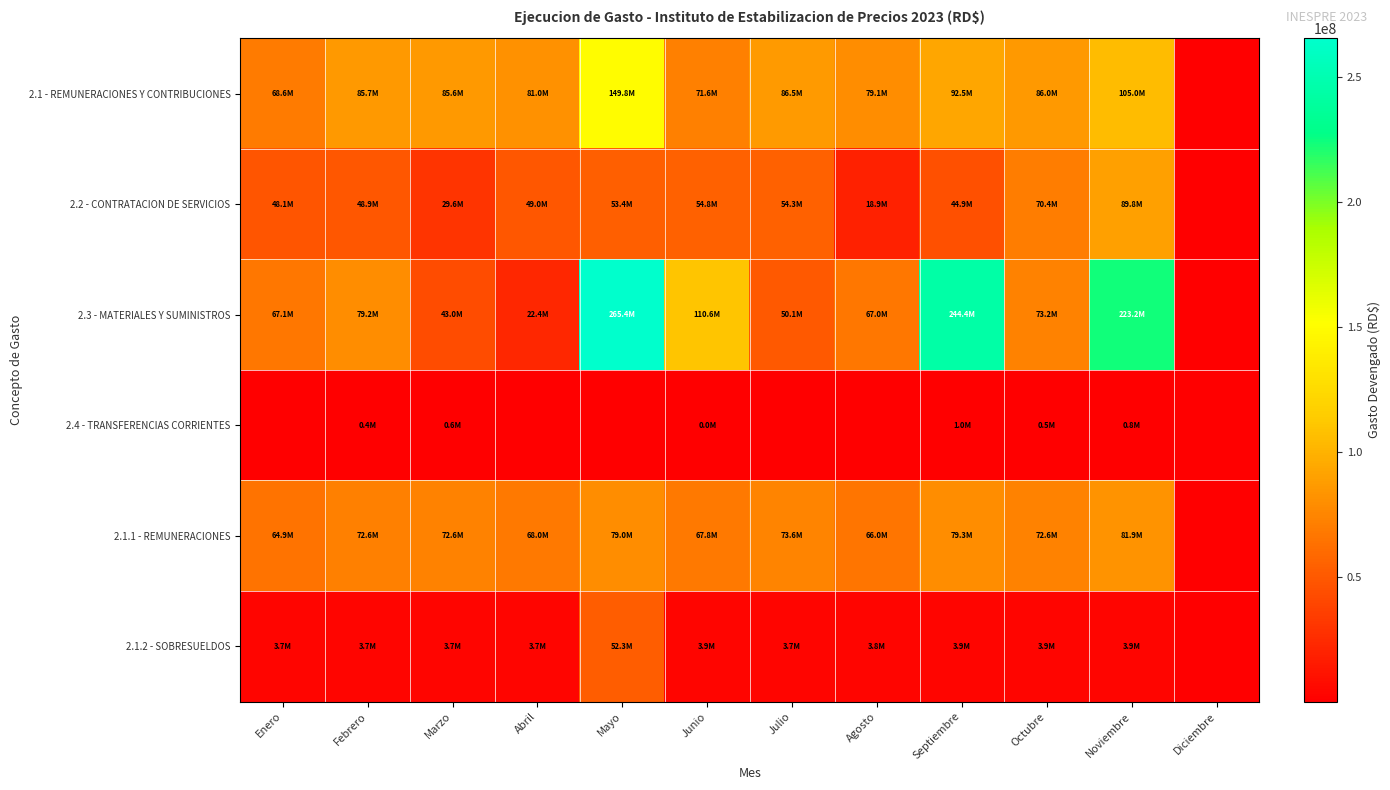

Between Septiembre and Mayo, which is larger?

Mayo